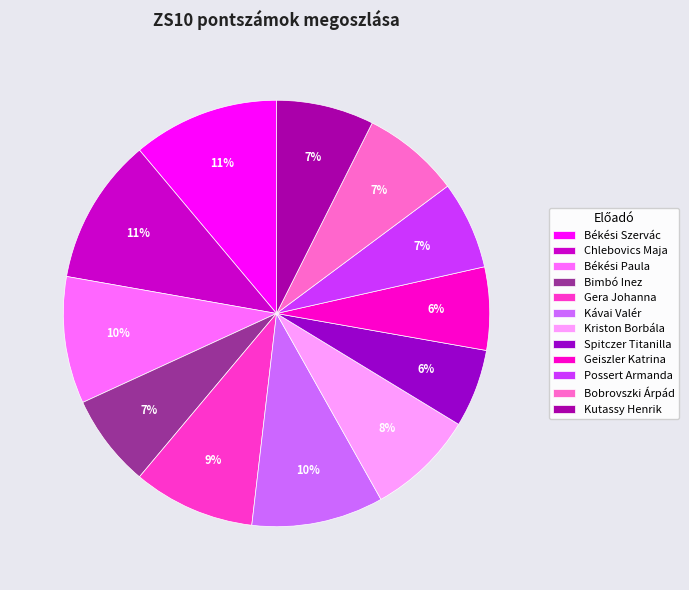

What percentage is the Kriston Borbála slice, to the nearest percent?

8%